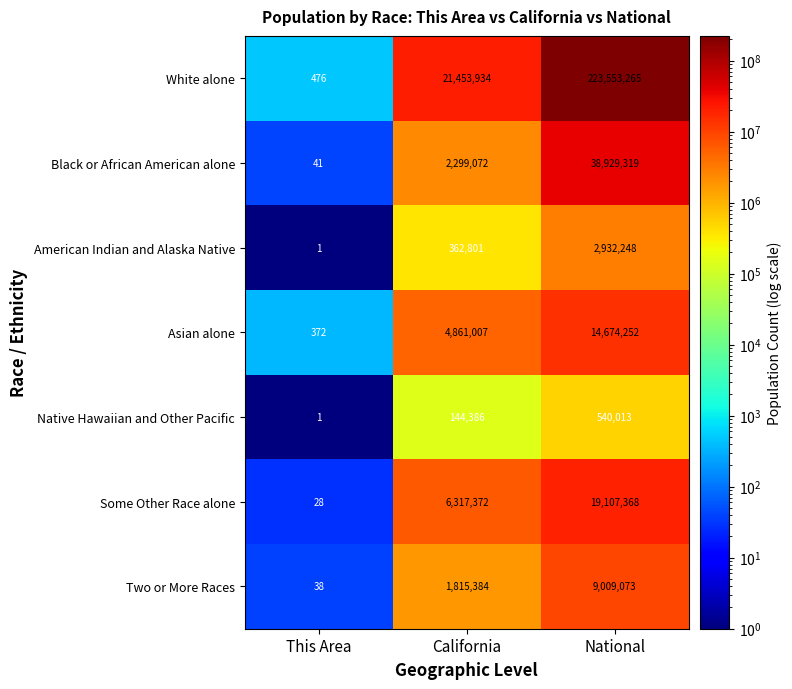

At which category does the chart reach its peak across all series?

National